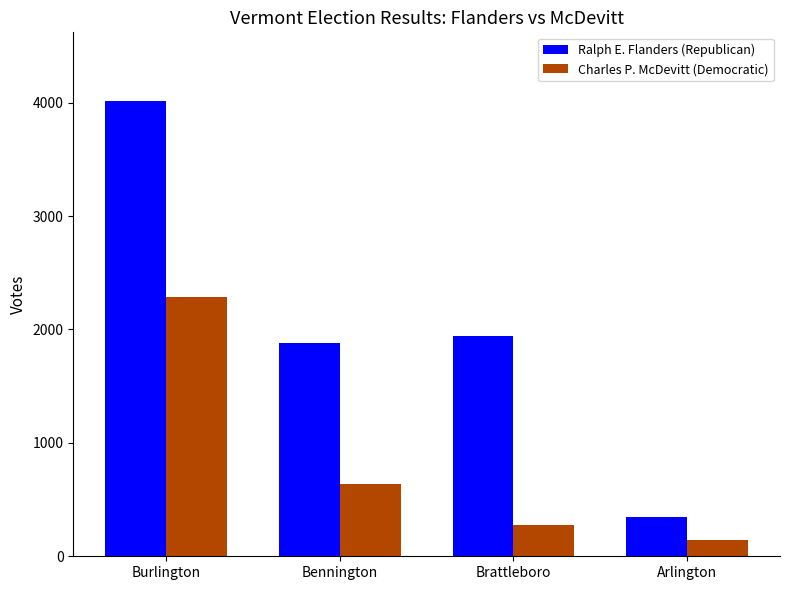

The value of Ralph E. Flanders (Republican) at Burlington is 2648. True or false?

False